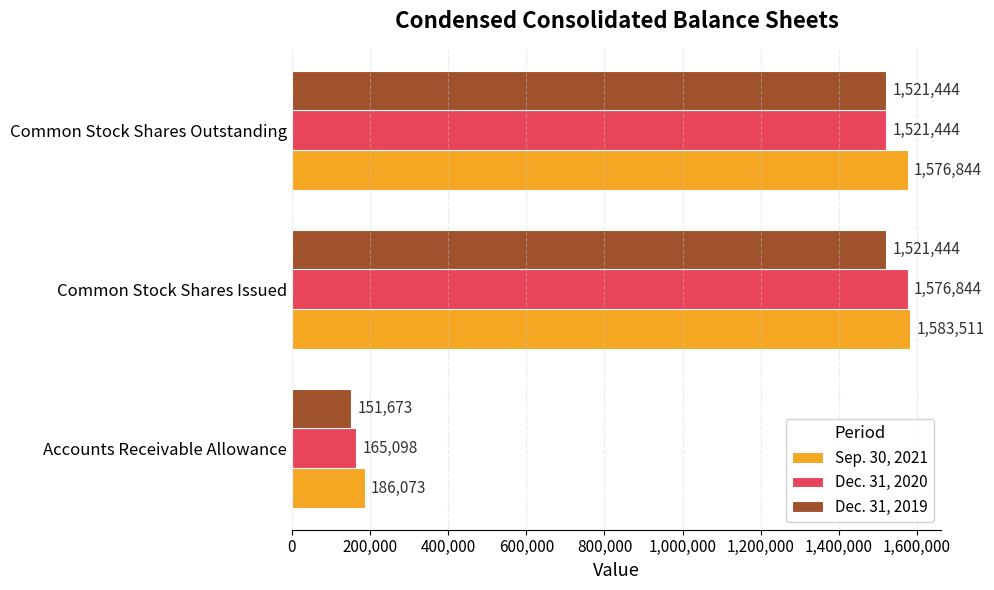

True or false: Dec. 31, 2020 has a value of 933125 at Common Stock Shares Outstanding.

False